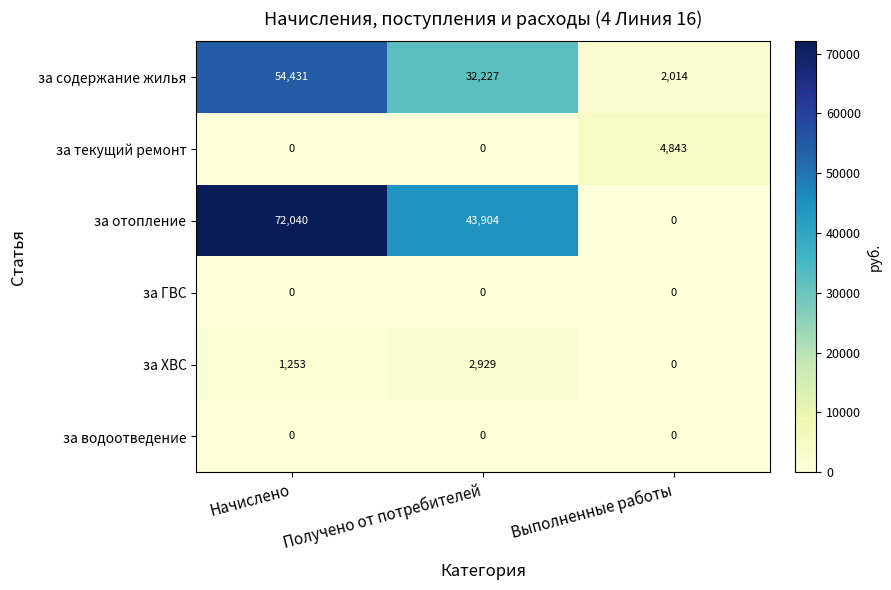

At how many categories does at least one series exceed 33810?

2